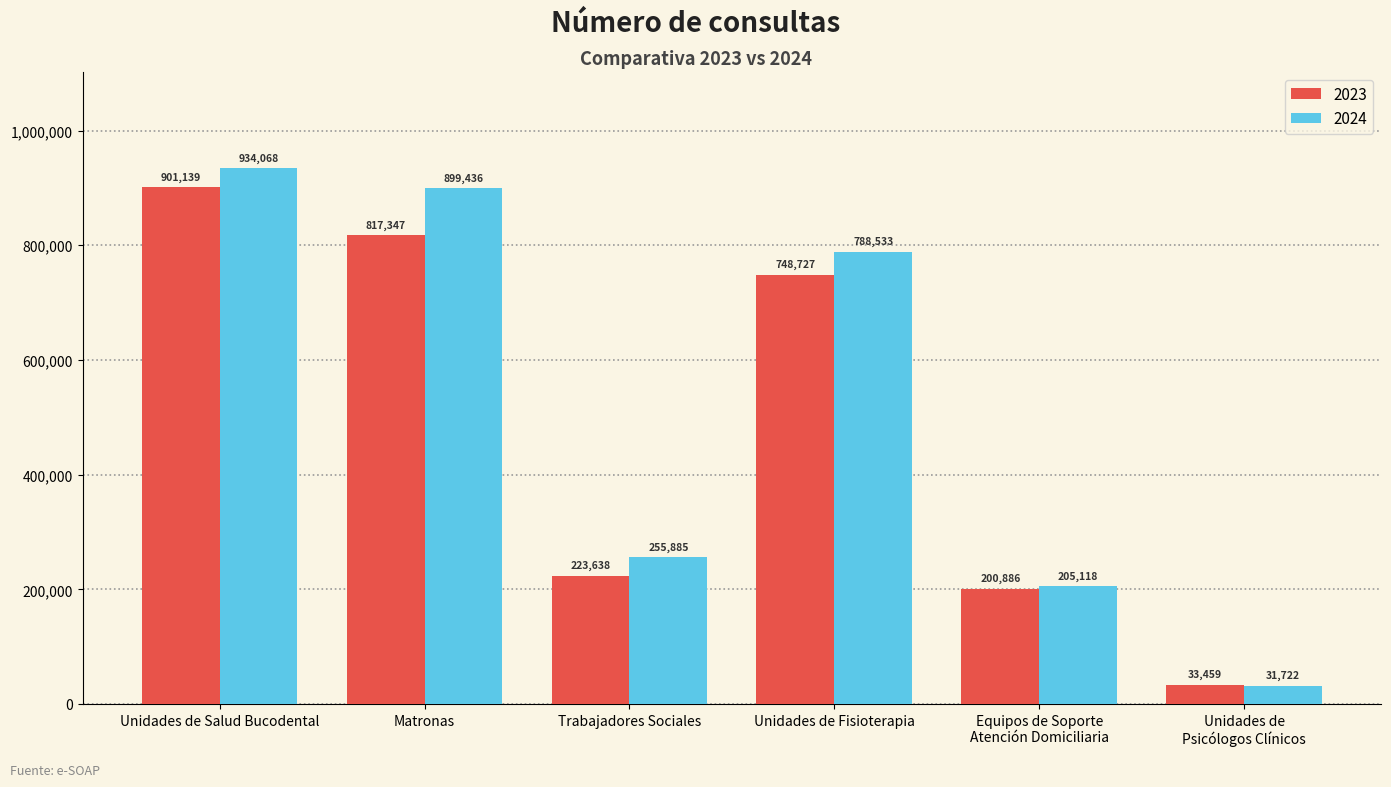

What is the value of the 2024 bar at the 6th from the left?

31722